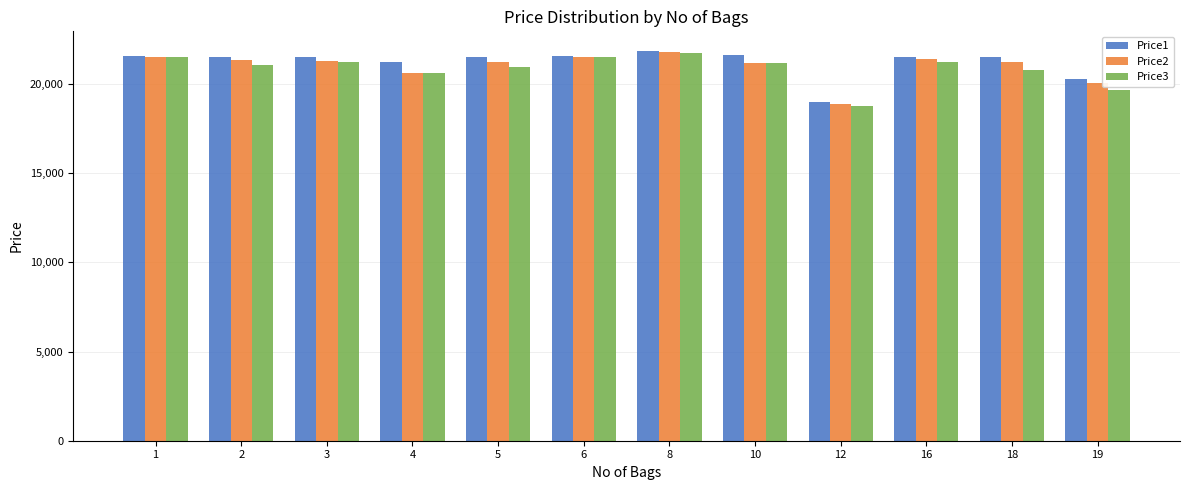

What is the smallest value displayed?

18791